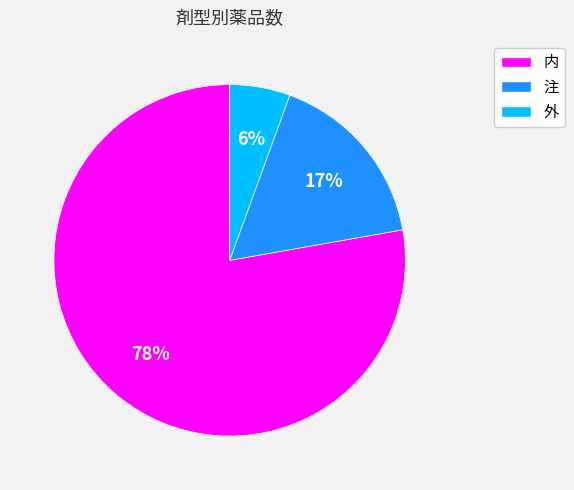

Count the number of slices in the pie.

3